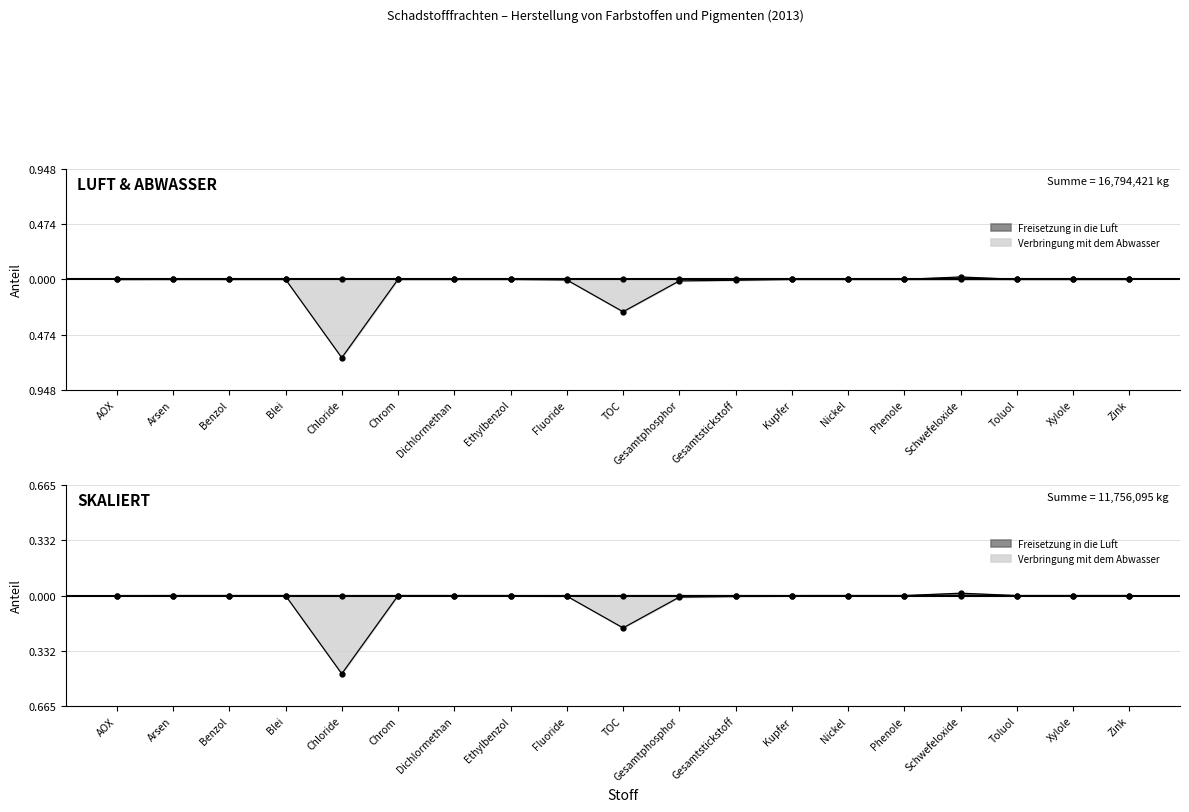

The Freisetzung in die Luft series shows -0.0 at Phenole. True or false?

False